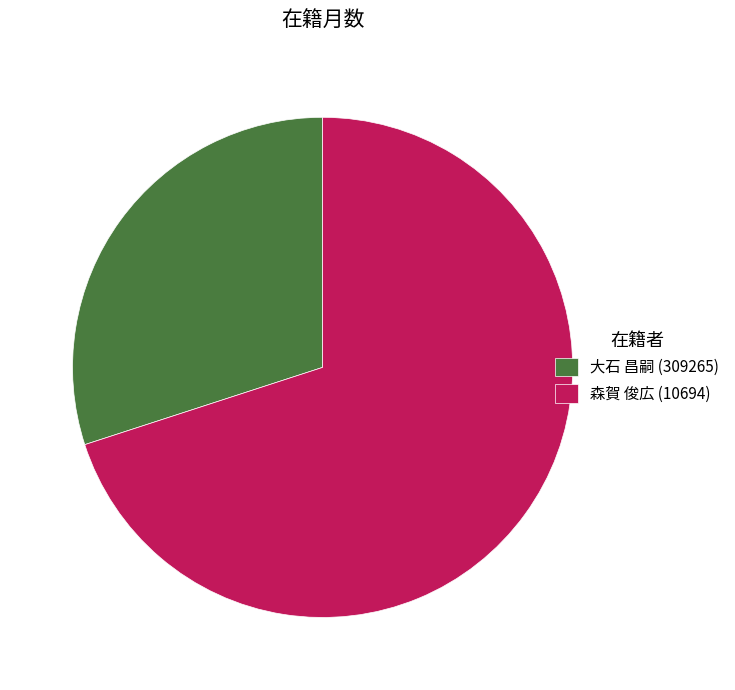

How many slices are in this pie chart?

2